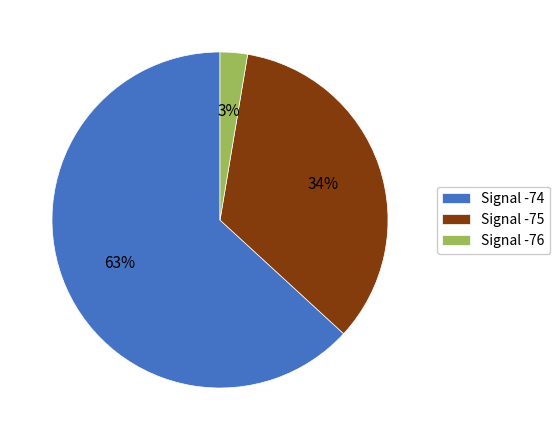

Rank the categories by value from highest to lowest.

Signal -74, Signal -75, Signal -76